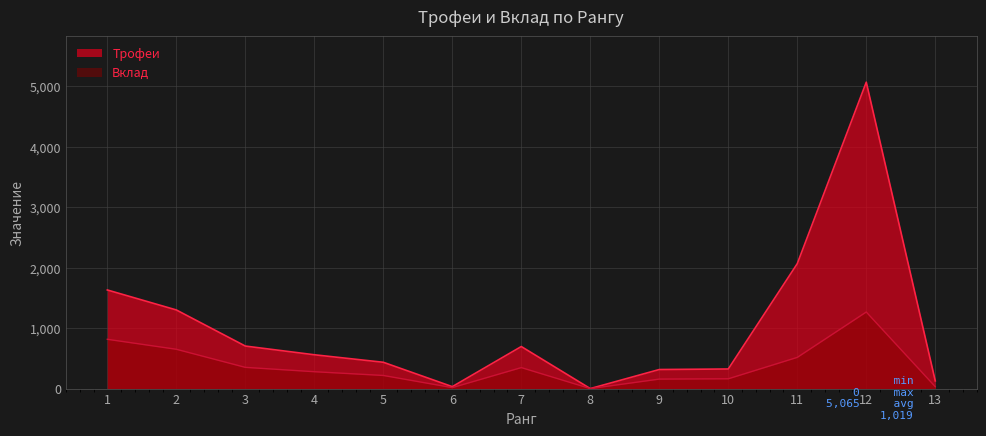

How many data points in Трофеи are above 559?

6